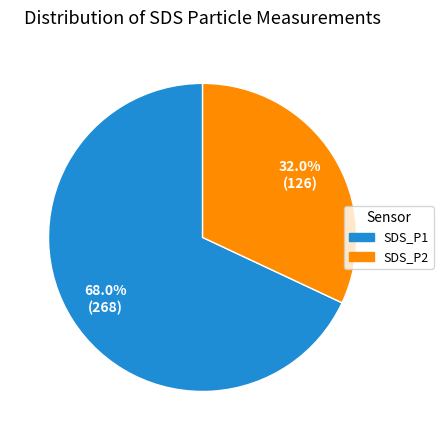

Count the number of slices in the pie.

2